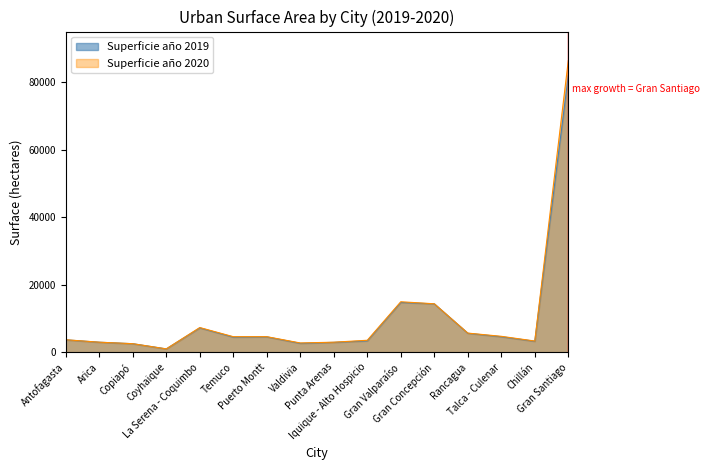

What are all the series names shown in the legend?

Superficie año 2019, Superficie año 2020